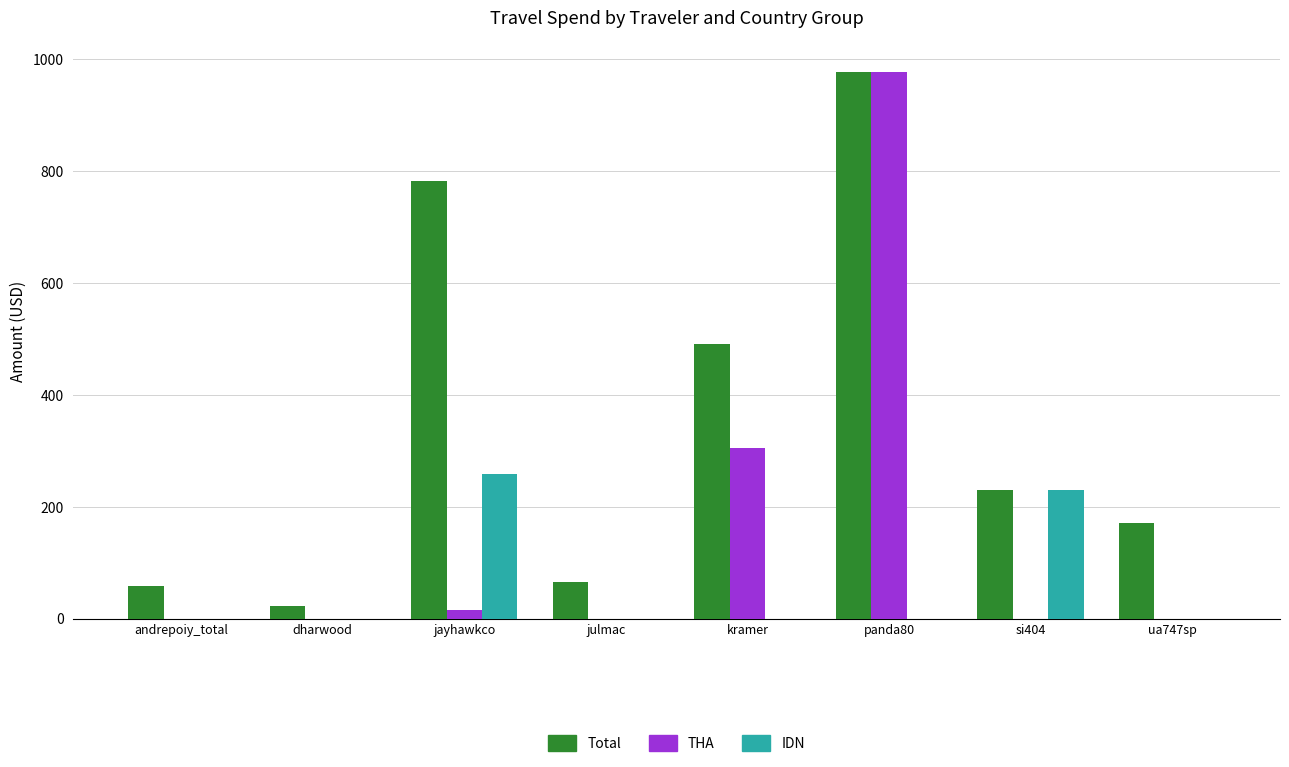

At which category does the chart reach its peak across all series?

panda80